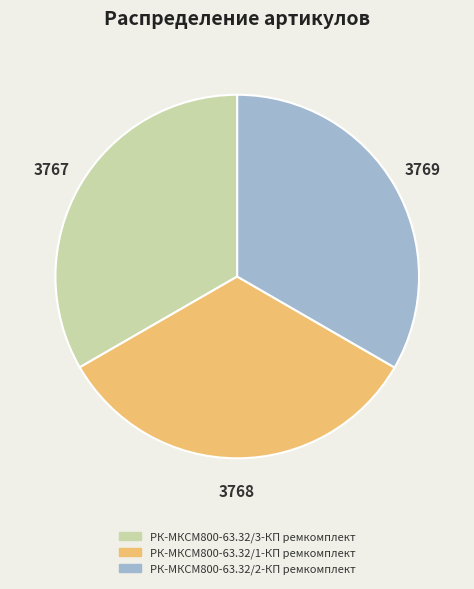

Approximately how many times larger is the value at РК-МКСМ800-63.32/2-КП ремкомплект compared to РК-МКСМ800-63.32/1-КП ремкомплект?

1.0